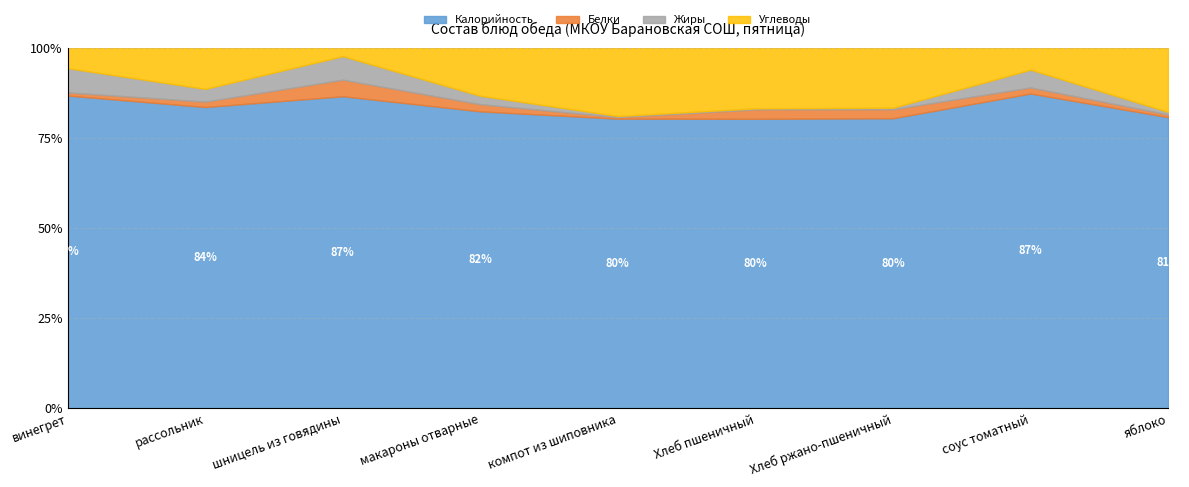

The Калорийность series shows 80.4 at Хлеб ржано-пшеничный. True or false?

True